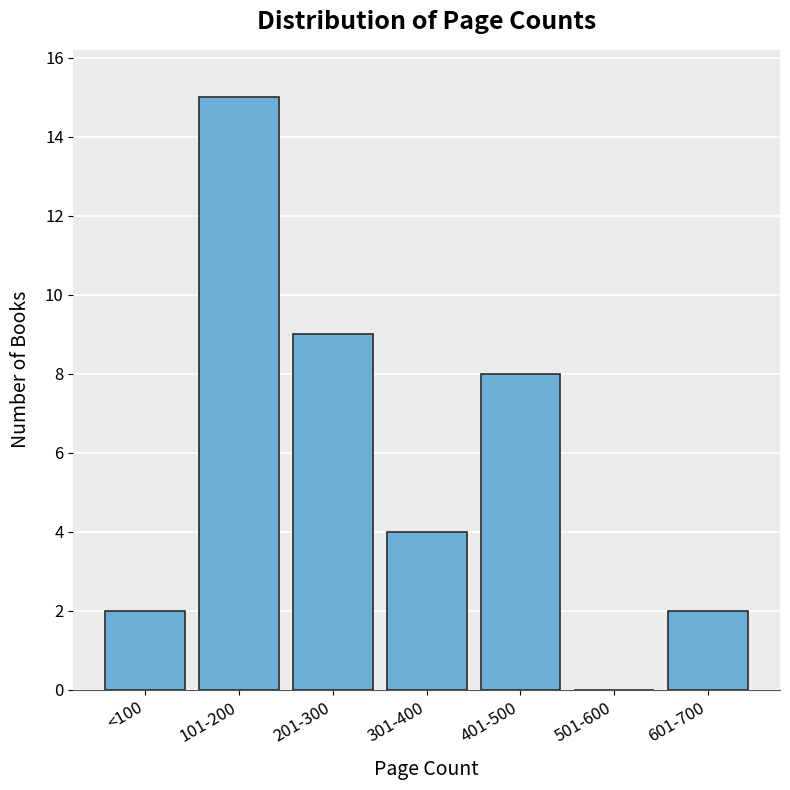

Reading left to right, list all the values displayed in this chart.

<100=2	101-200=15	201-300=9	301-400=4	401-500=8	501-600=0	601-700=2